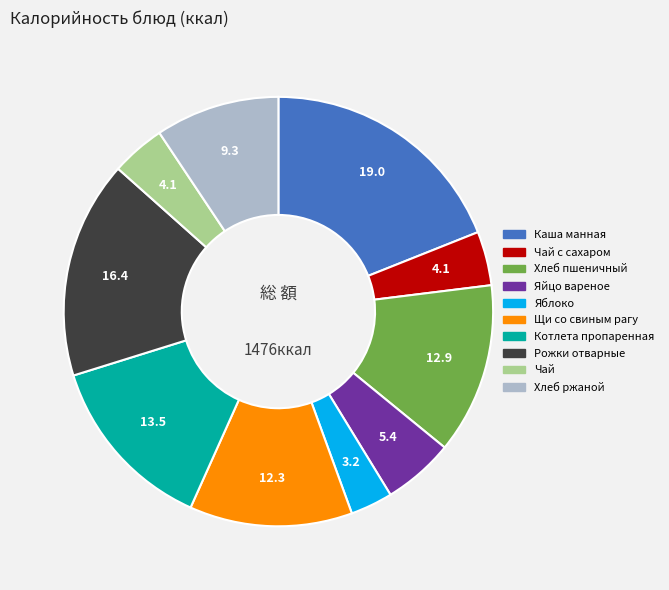

Does any single category account for the majority?

No